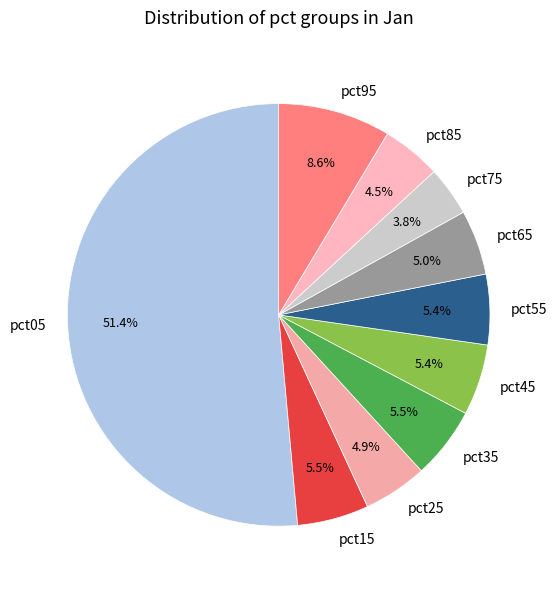

True or false: pct75 accounts for 4% of the total.

True